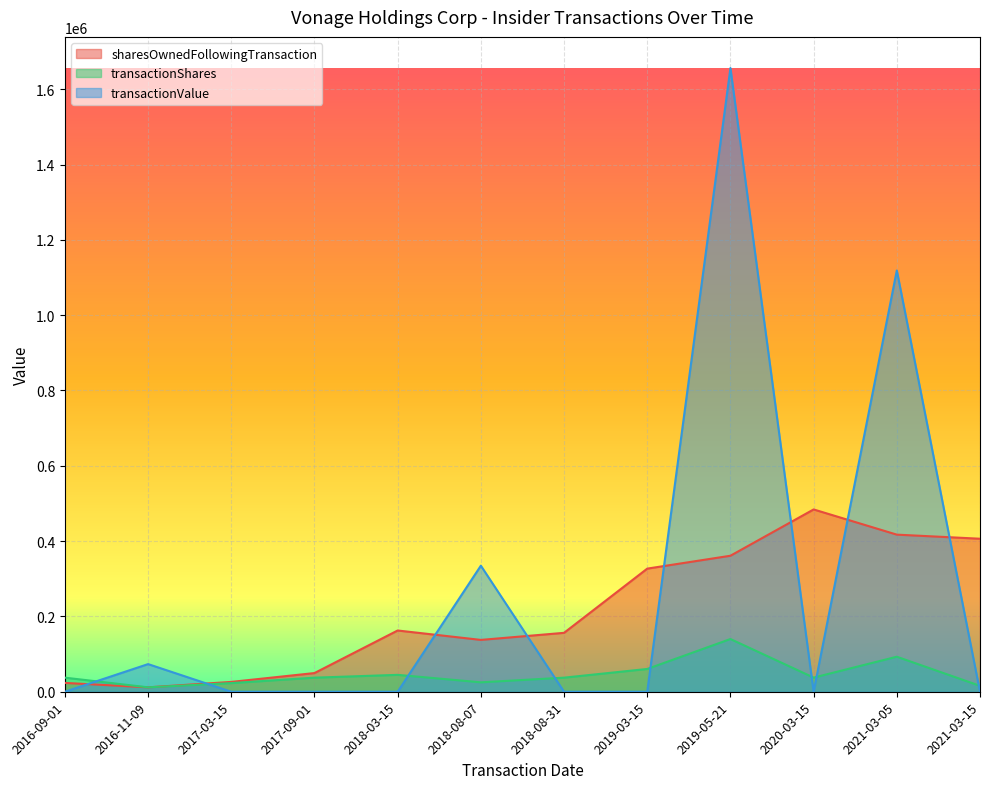

Which category has the highest value across all series?

2019-05-21